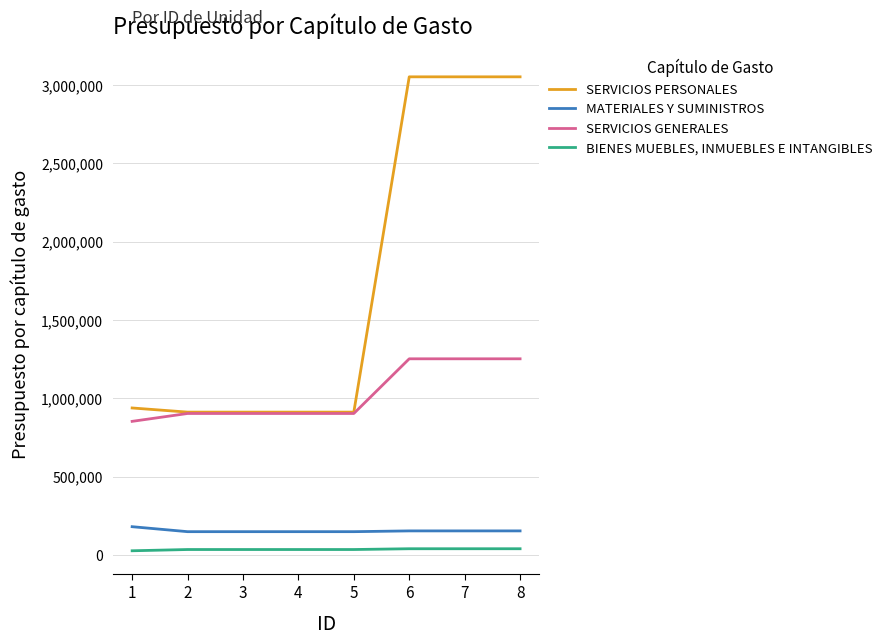

What are all the series names shown in the legend?

SERVICIOS PERSONALES, MATERIALES Y SUMINISTROS, SERVICIOS GENERALES, BIENES MUEBLES, INMUEBLES E INTANGIBLES